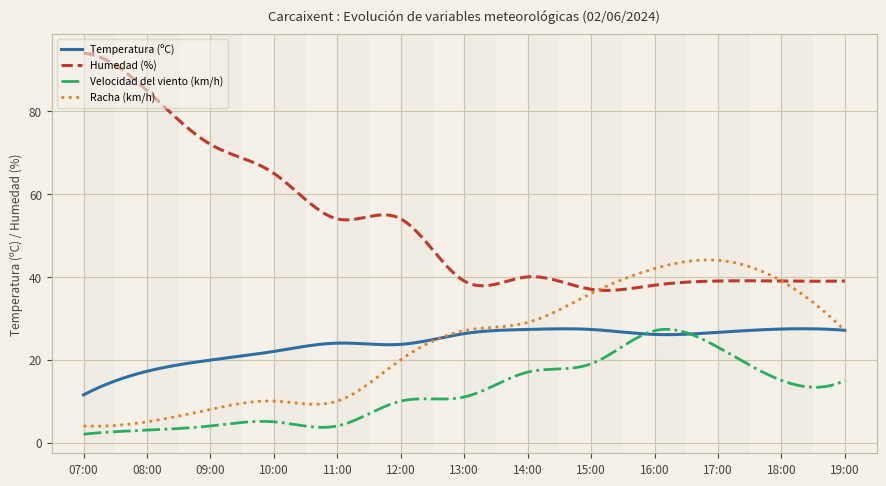

Which series has the widest spread of values?

Humedad (%)